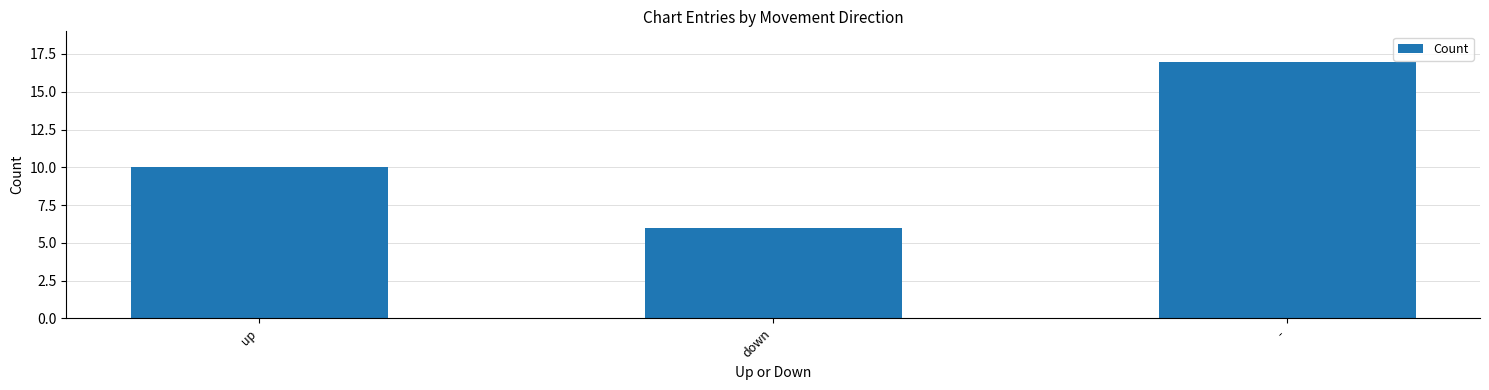

List the labels in order of value, largest first.

-, up, down